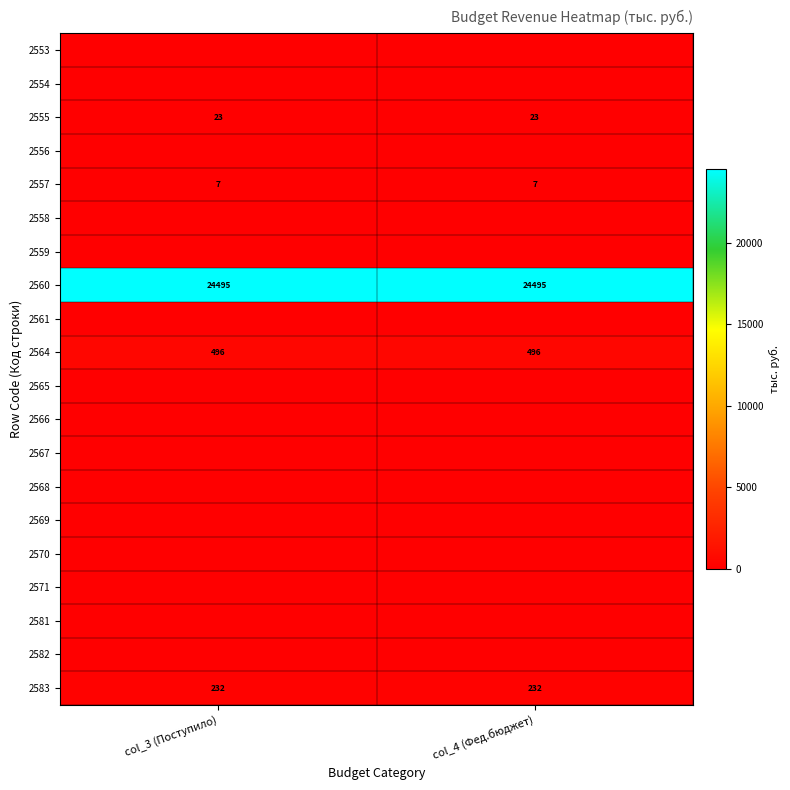

True or false: 2555 has a value of 14 at col_4 (Фед.бюджет).

False